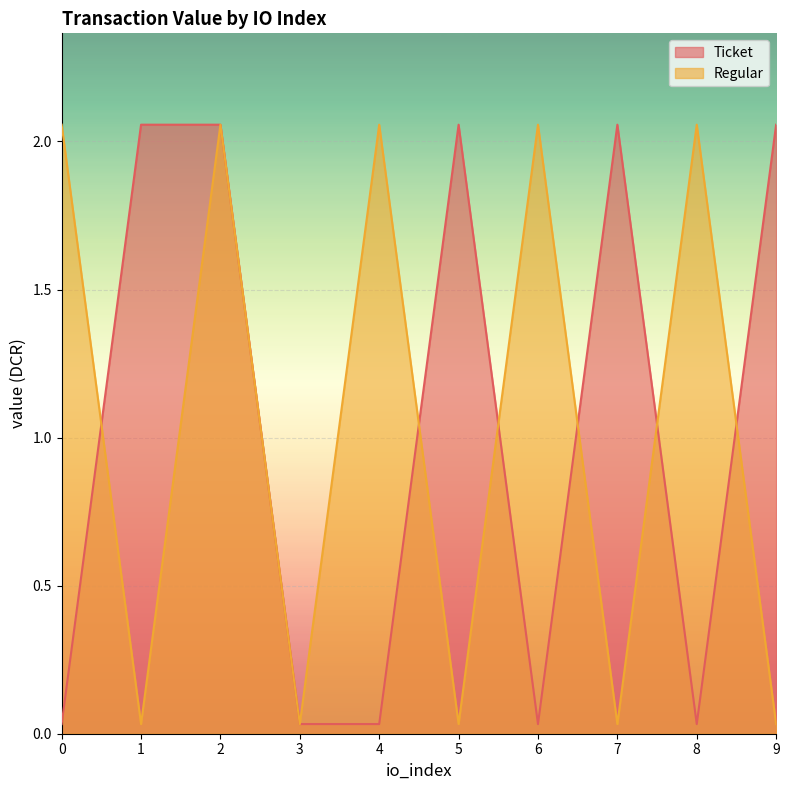

Reading left to right, transcribe all the data shown in this chart.

Ticket: 0=0.0	1=2.1	2=2.1	3=0.0	4=0.0	5=2.1	6=0.0	7=2.1	8=0.0	9=2.1
Regular: 0=2.1	1=0.0	2=2.1	3=0.0	4=2.1	5=0.0	6=2.1	7=0.0	8=2.1	9=0.0